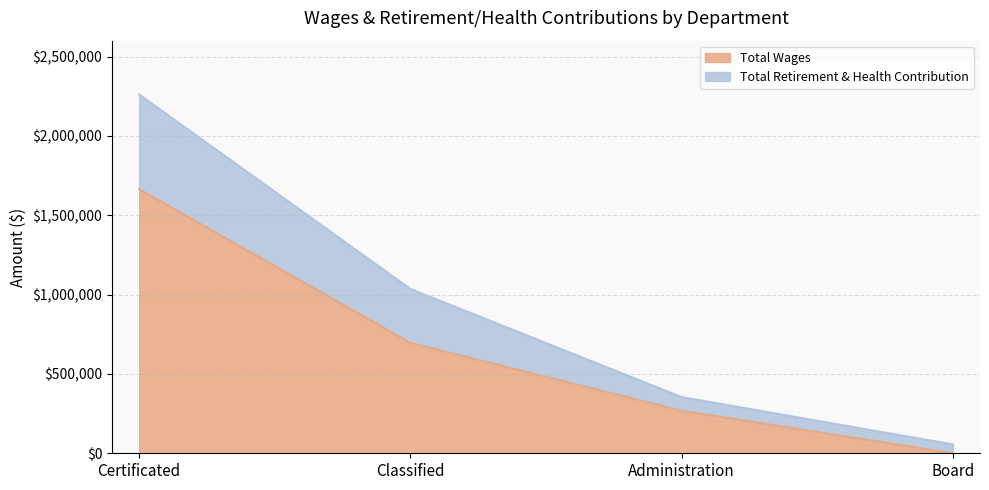

True or false: Total Retirement & Health Contribution and Total Wages intersect in this chart.

False